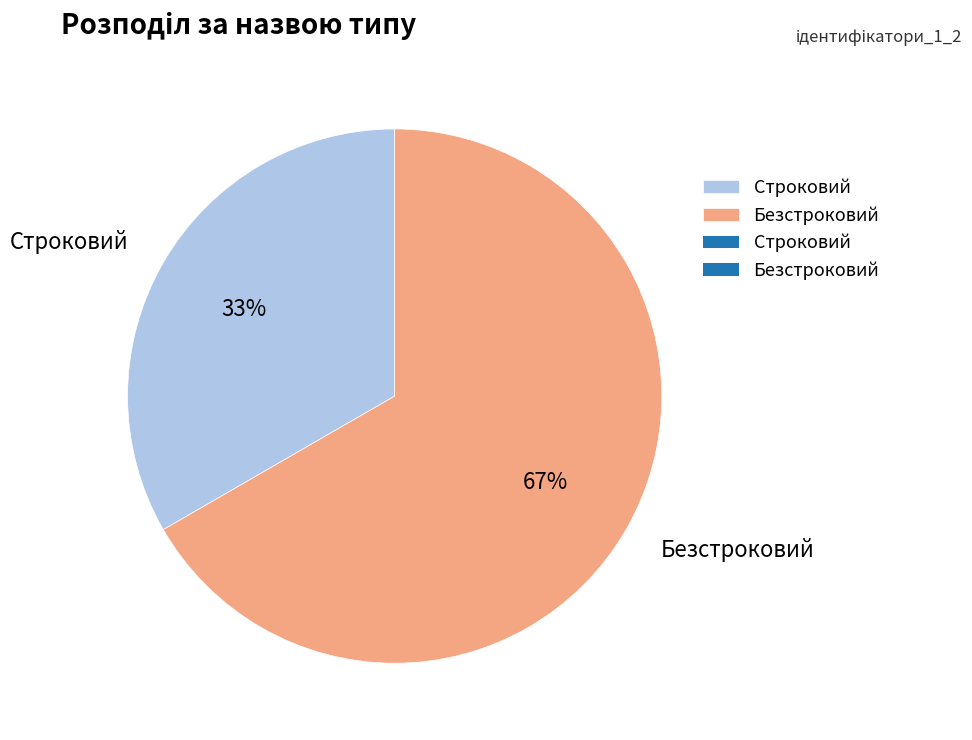

What percentage is the Безстроковий slice, to the nearest percent?

67%